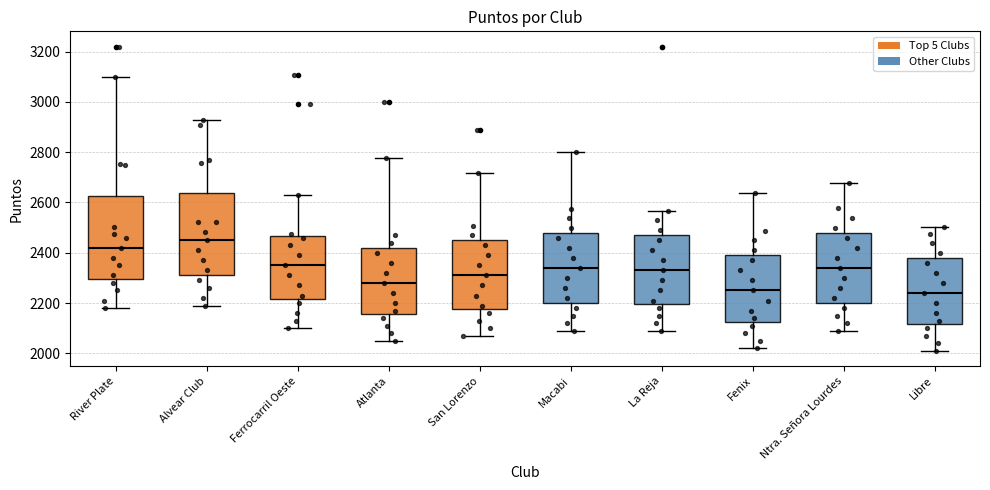

Reading left to right, transcribe this box plot: for each box, give where its median line is, the range the box spans, and where its two whiskers end, as read against the y-axis. The values are not printed on the chart, so give them approximately, as read against the axis.

River Plate: median 2420, box 2300 to 2620, whiskers 2180 to 3100
Alvear Club: median 2460, box 2320 to 2640, whiskers 2200 to 2920
Ferrocarril Oeste: median 2360, box 2220 to 2460, whiskers 2100 to 2640
Atlanta: median 2280, box 2160 to 2420, whiskers 2060 to 2780
San Lorenzo: median 2320, box 2180 to 2460, whiskers 2080 to 2720
Macabi: median 2340, box 2200 to 2480, whiskers 2100 to 2800
La Reja: median 2340, box 2200 to 2480, whiskers 2100 to 2560
Fenix: median 2260, box 2120 to 2400, whiskers 2020 to 2640
Ntra. Señora Lourdes: median 2340, box 2200 to 2480, whiskers 2100 to 2680
Libre: median 2240, box 2120 to 2380, whiskers 2020 to 2500